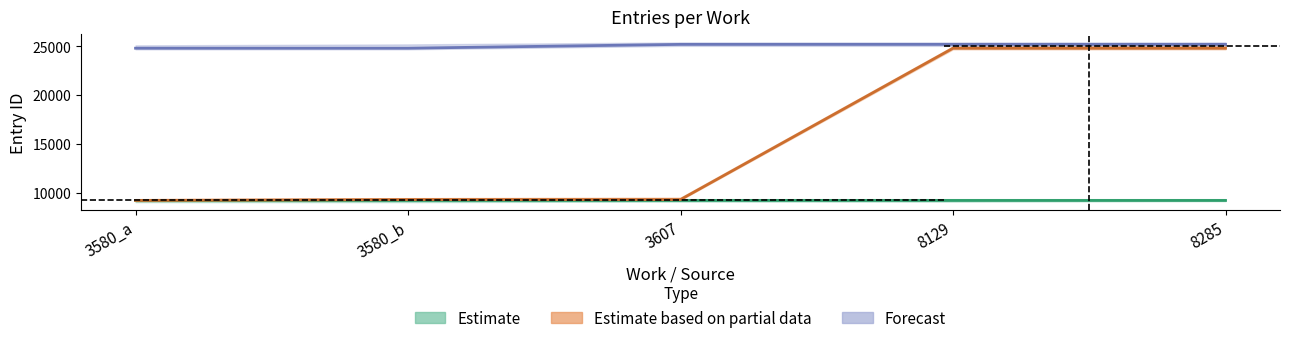

What is the sum of the Estimate values at 3607 and 3580_a?

18531